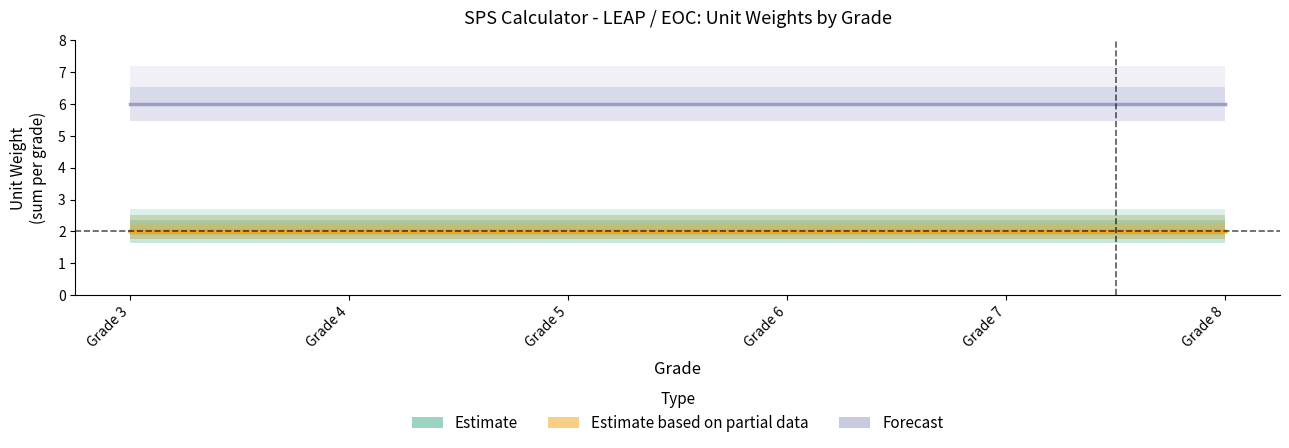

What is the maximum value shown in the chart?

6